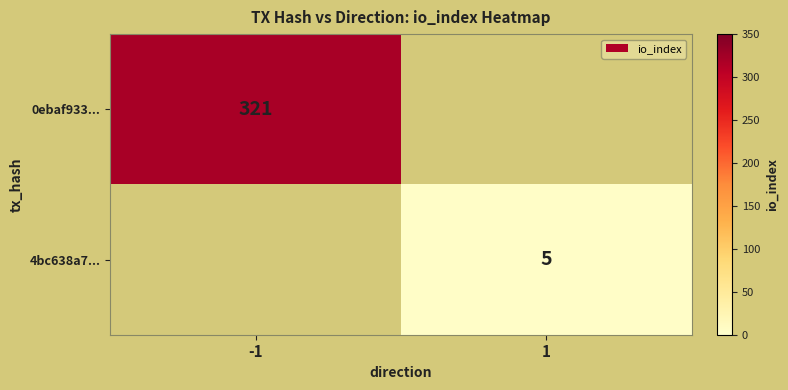

Is it true that 0ebaf933... equals 321 at -1?

True